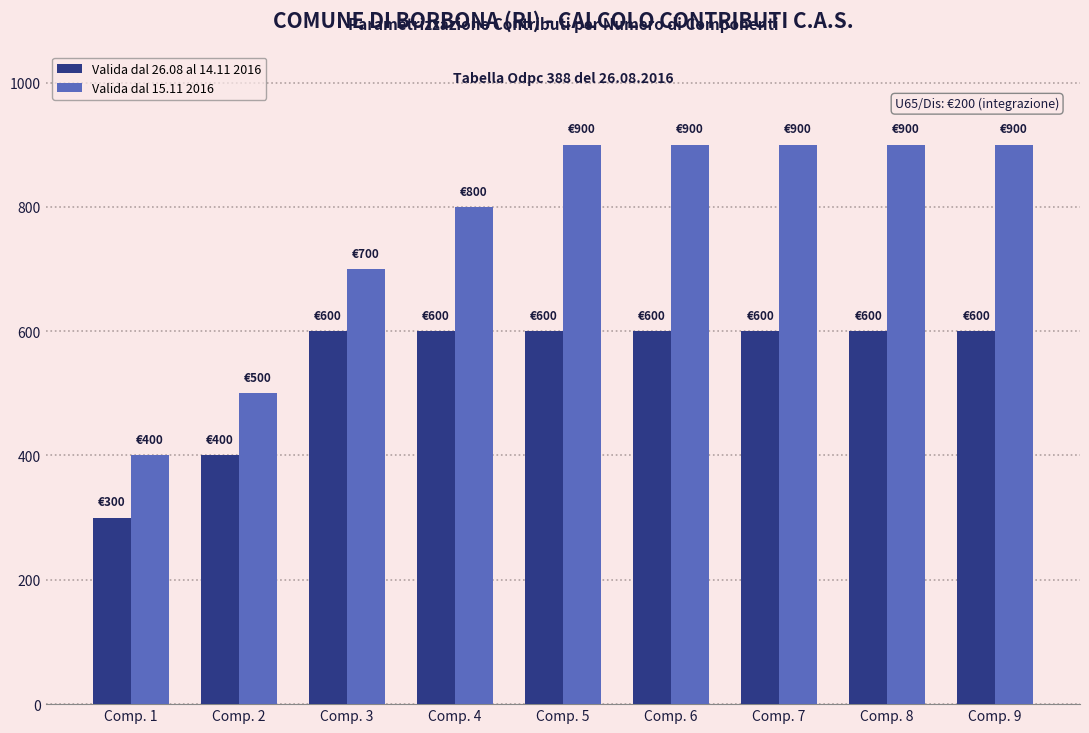

Reading right to left, list all the values displayed in this chart.

Valida dal 26.08 al 14.11 2016: Comp. 9=600	Comp. 8=600	Comp. 7=600	Comp. 6=600	Comp. 5=600	Comp. 4=600	Comp. 3=600	Comp. 2=400	Comp. 1=300
Valida dal 15.11 2016: Comp. 9=900	Comp. 8=900	Comp. 7=900	Comp. 6=900	Comp. 5=900	Comp. 4=800	Comp. 3=700	Comp. 2=500	Comp. 1=400